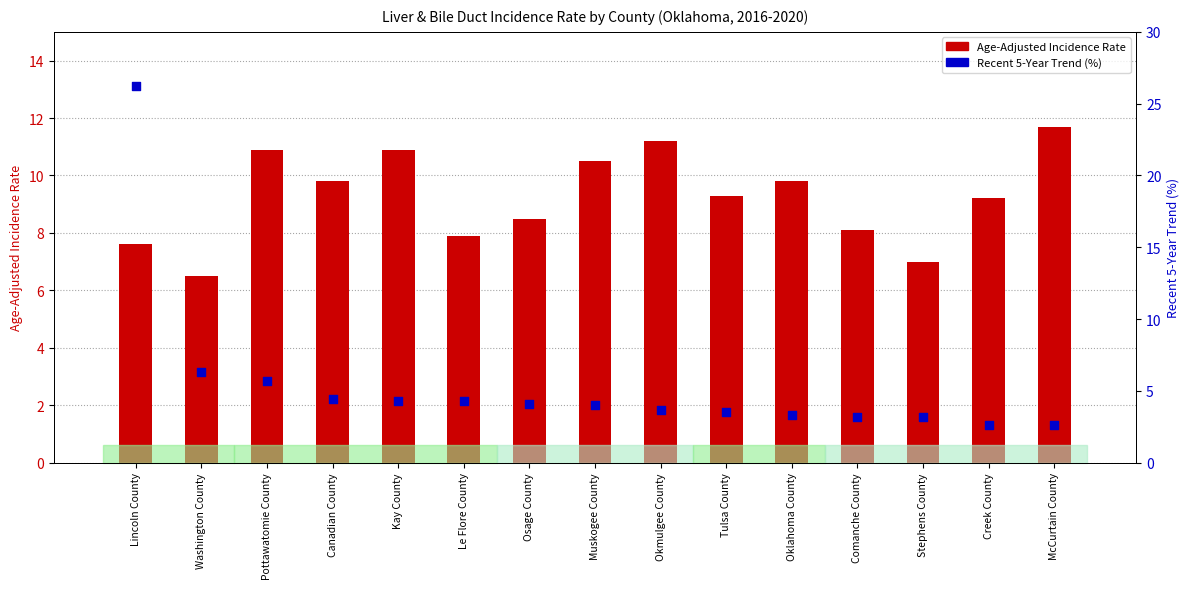

Which series contains the highest Y value?

Recent 5-Year Trend (%)